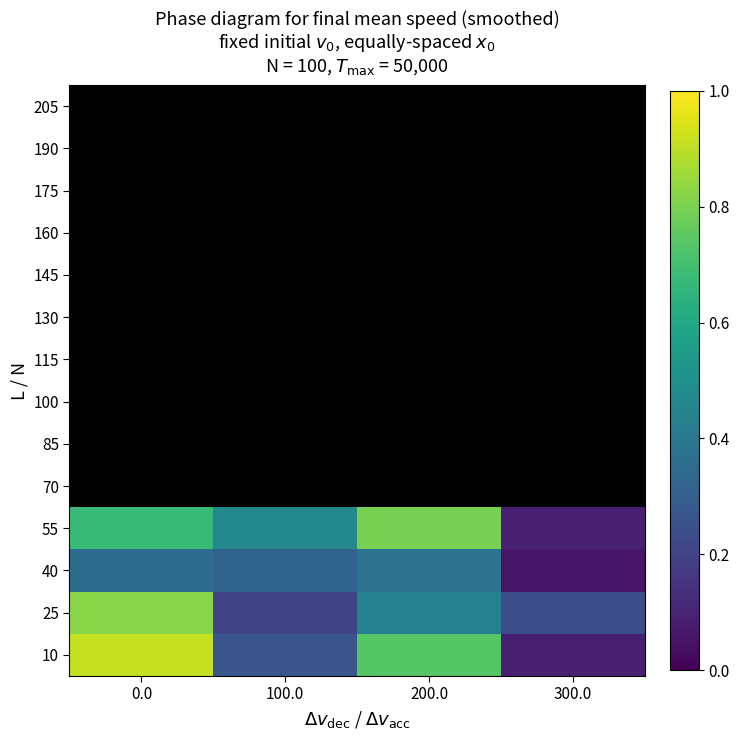

List the series in order of their overall mean, lowest first.

10, 40, 25, 55